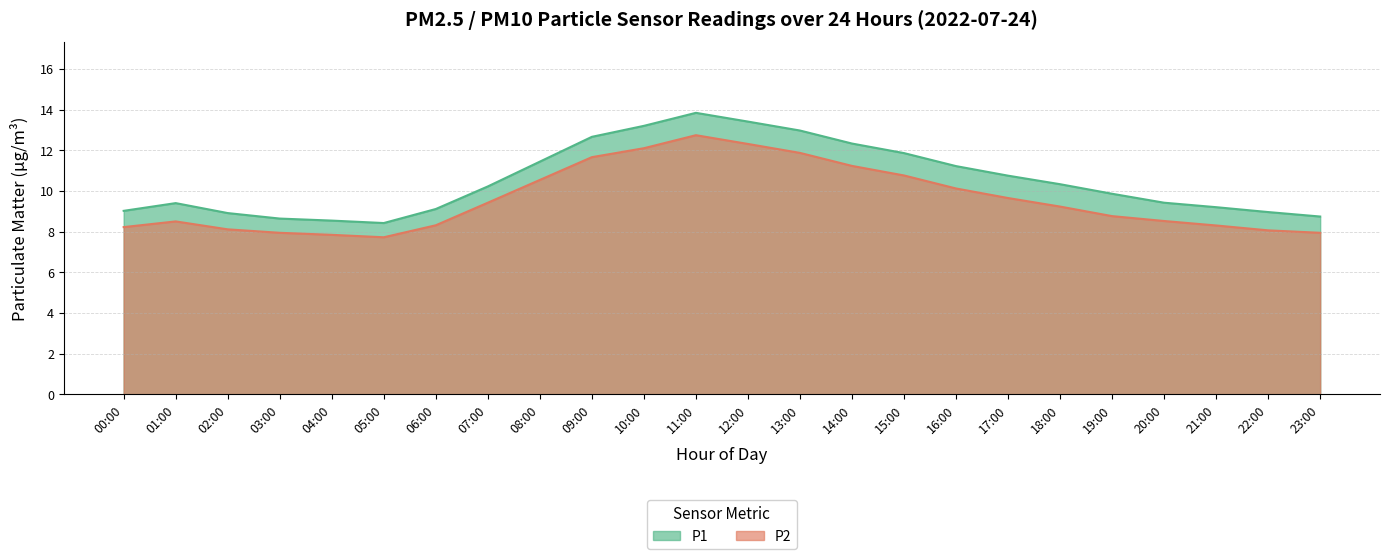

Read the P2 value at 12:00.

12.3